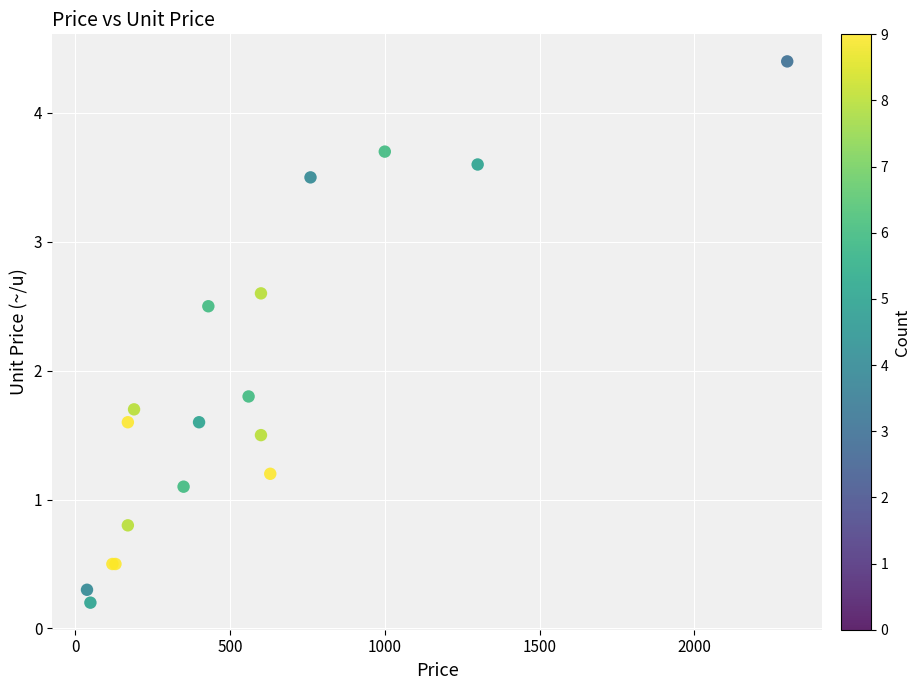

What Y value in the scatter plot is closest to 2?

1.8